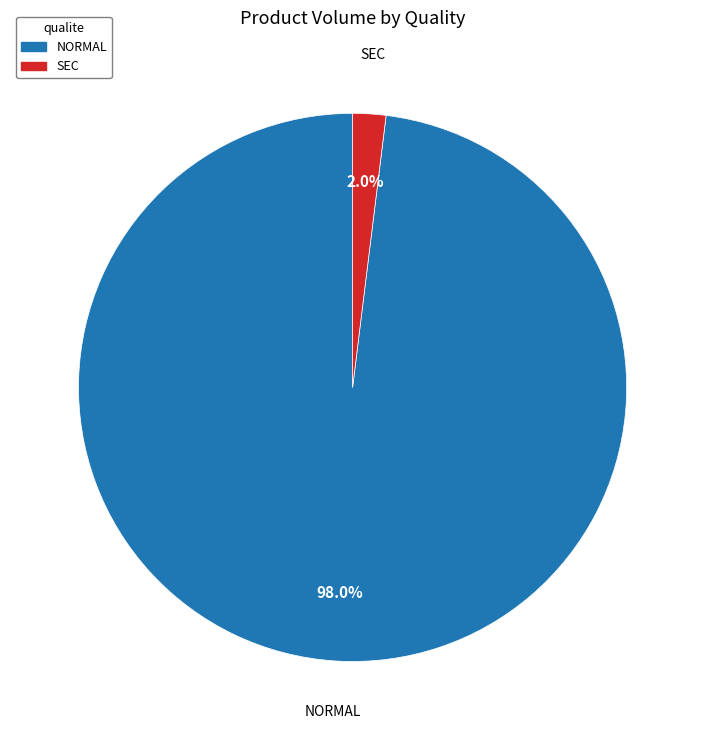

What is the smallest slice in the pie chart?

SEC